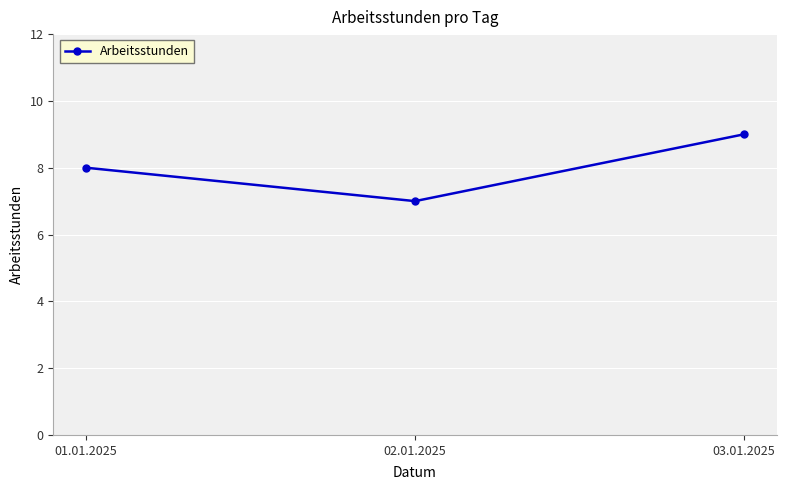

At which category does the chart reach its peak across all series?

03.01.2025